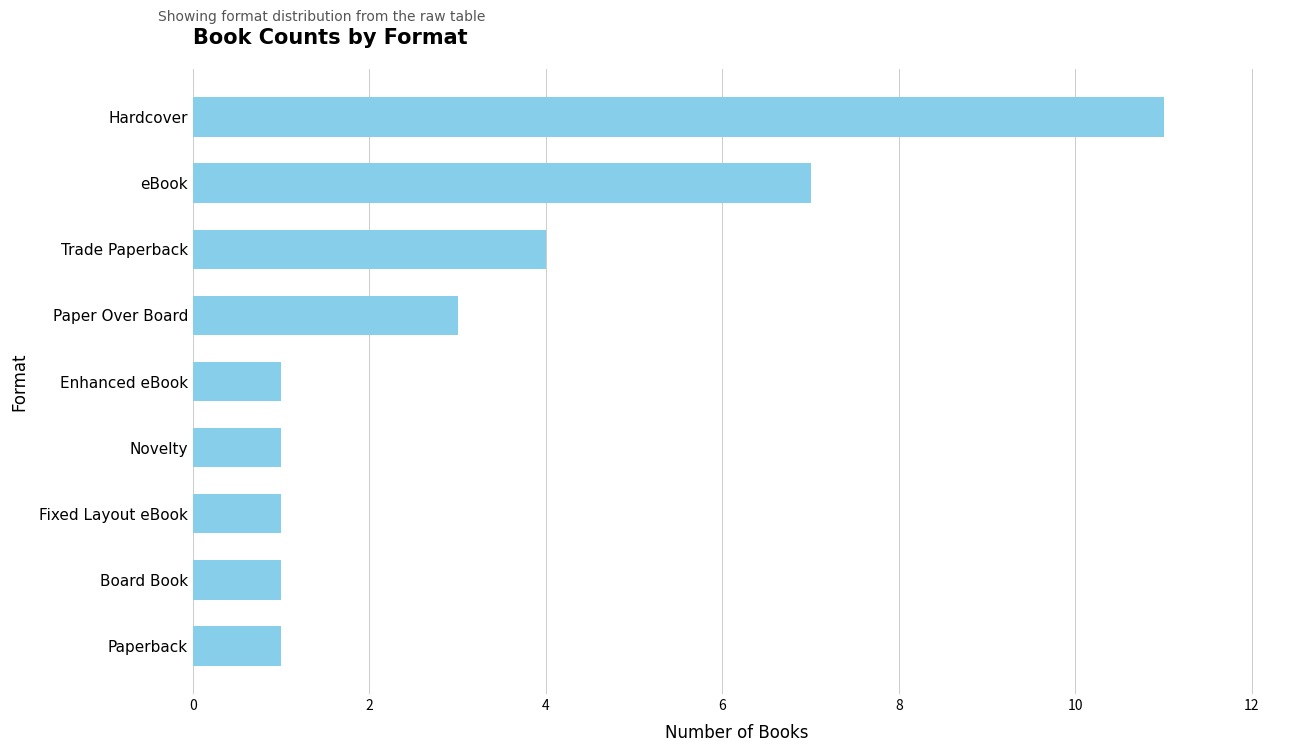

Reading bottom to top, transcribe all the data shown in this chart.

Paperback=1	Board Book=1	Fixed Layout eBook=1	Novelty=1	Enhanced eBook=1	Paper Over Board=3	Trade Paperback=4	eBook=7	Hardcover=11